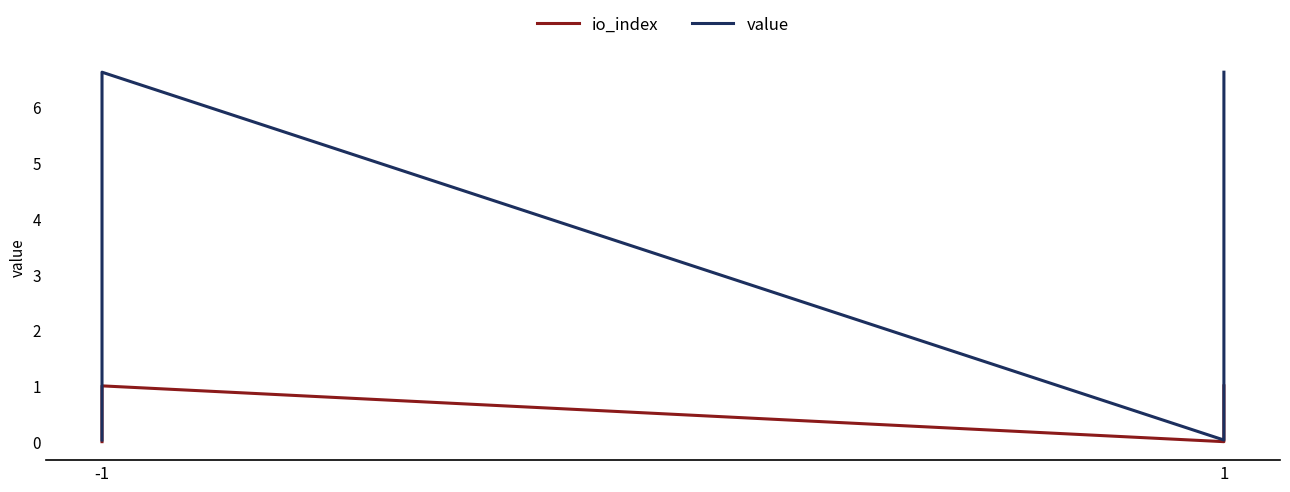

The value of io_index at -1 is 0.4. True or false?

False